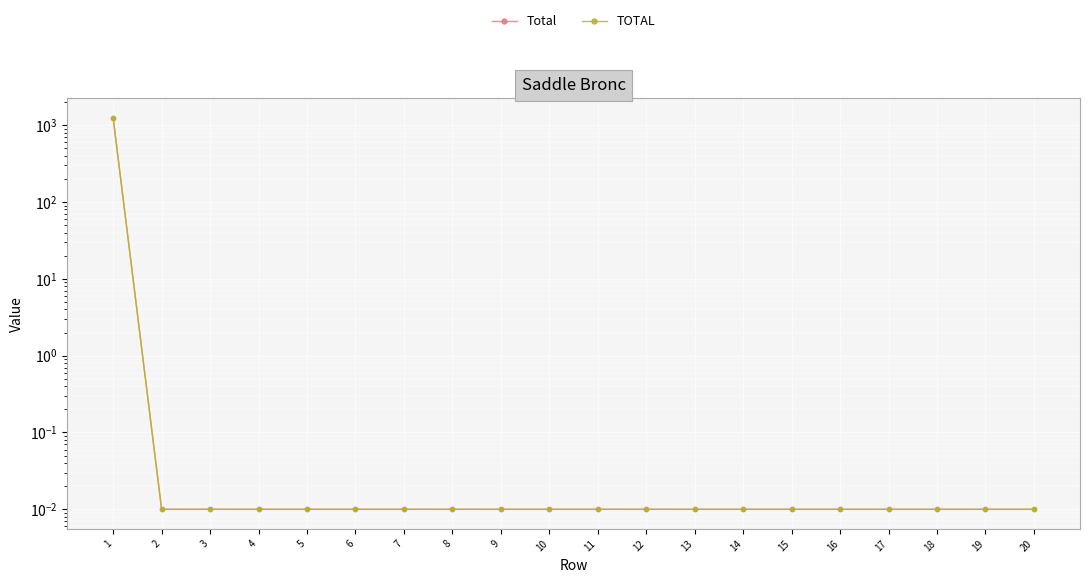

What is the difference between the maximum and minimum values in the Total series?

1240.8